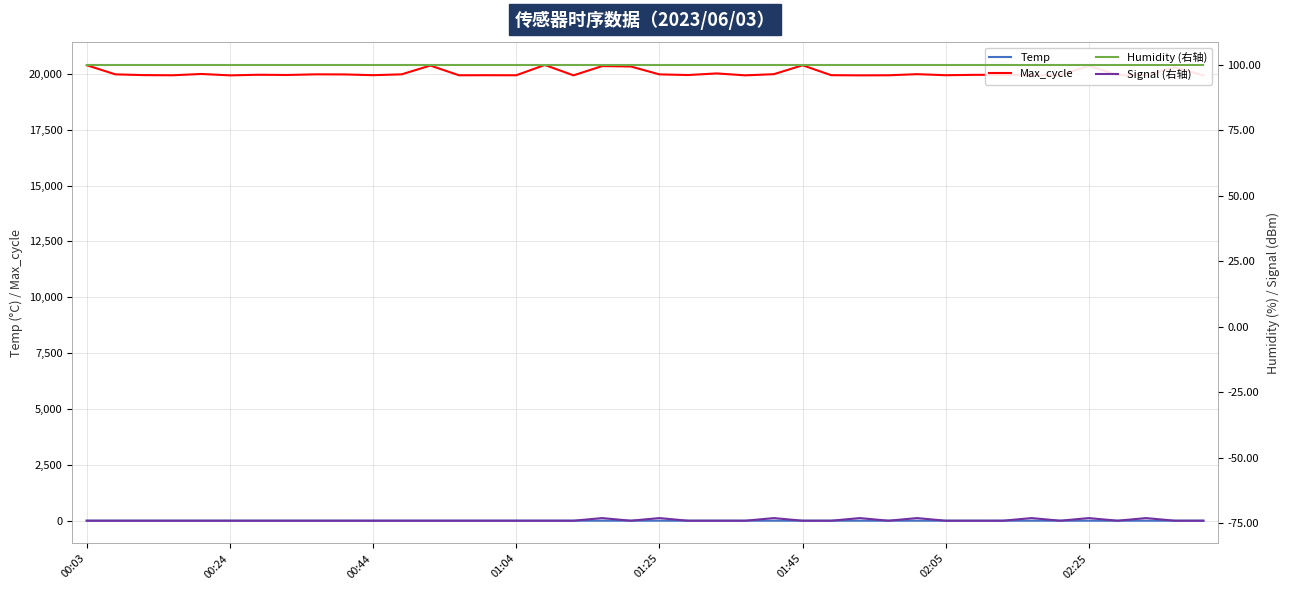

What position from the left is 01:04?

16